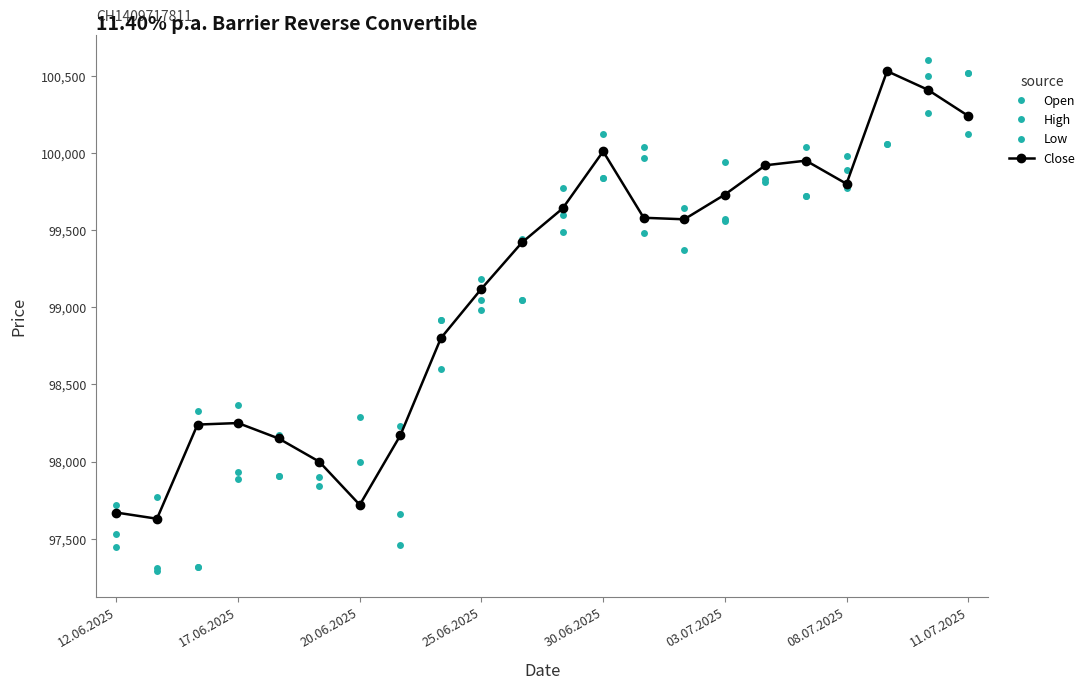

True or false: Low and Open intersect in this chart.

False